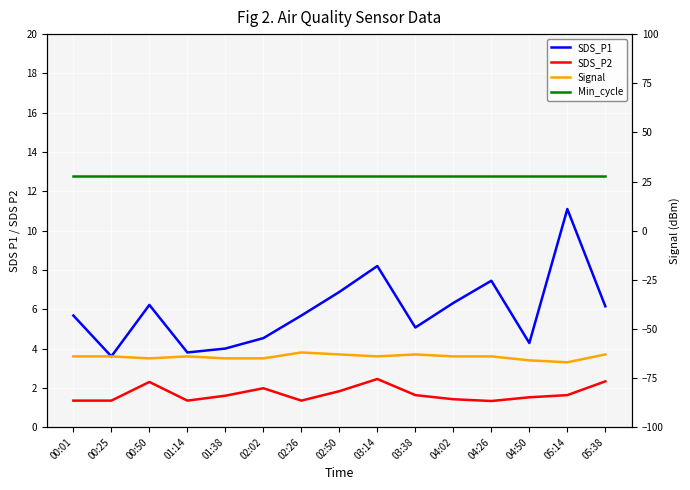

Which category has the highest value across all series?

00:01